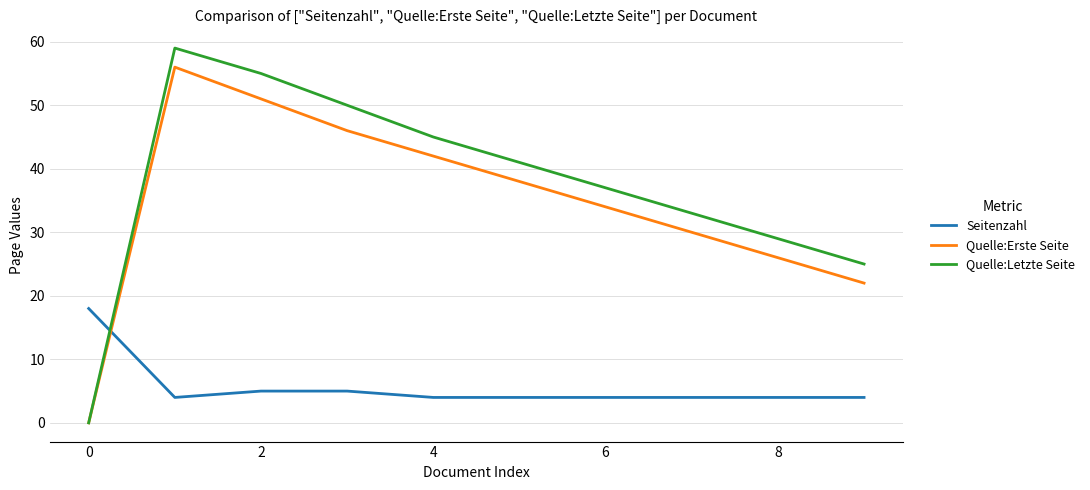

How many lines are shown in the chart?

3